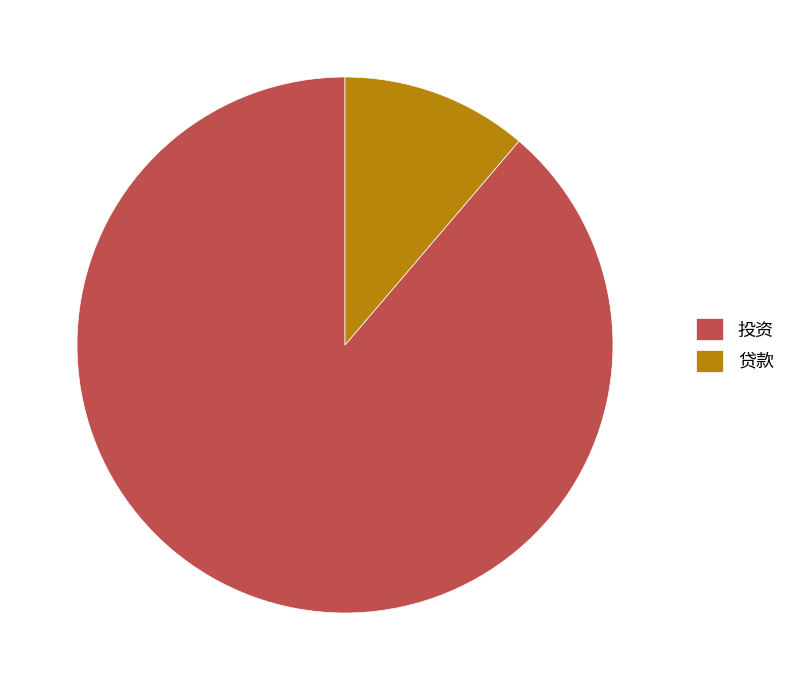

Rank the categories by value from highest to lowest.

投资, 贷款